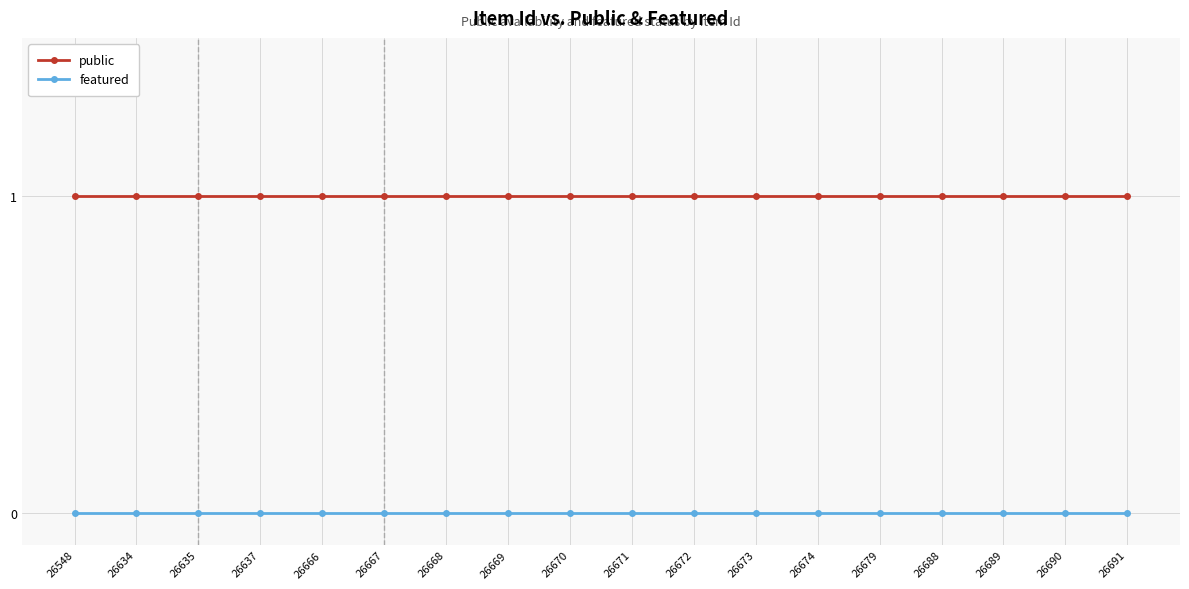

The value of public at 26669 is 1. True or false?

True